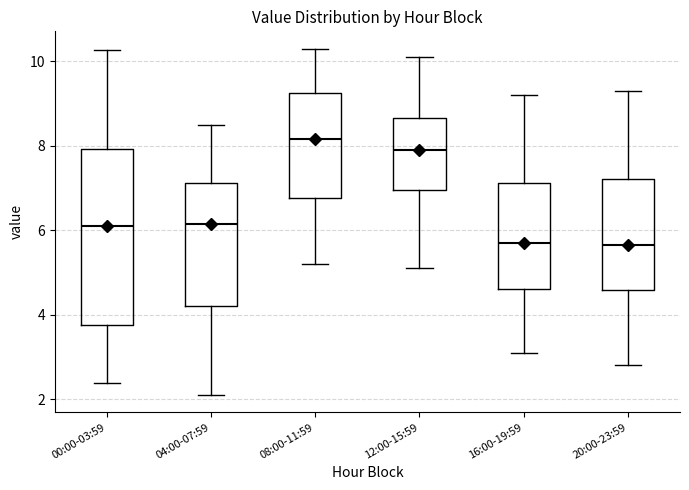

Which box has the highest median line?

08:00-11:59